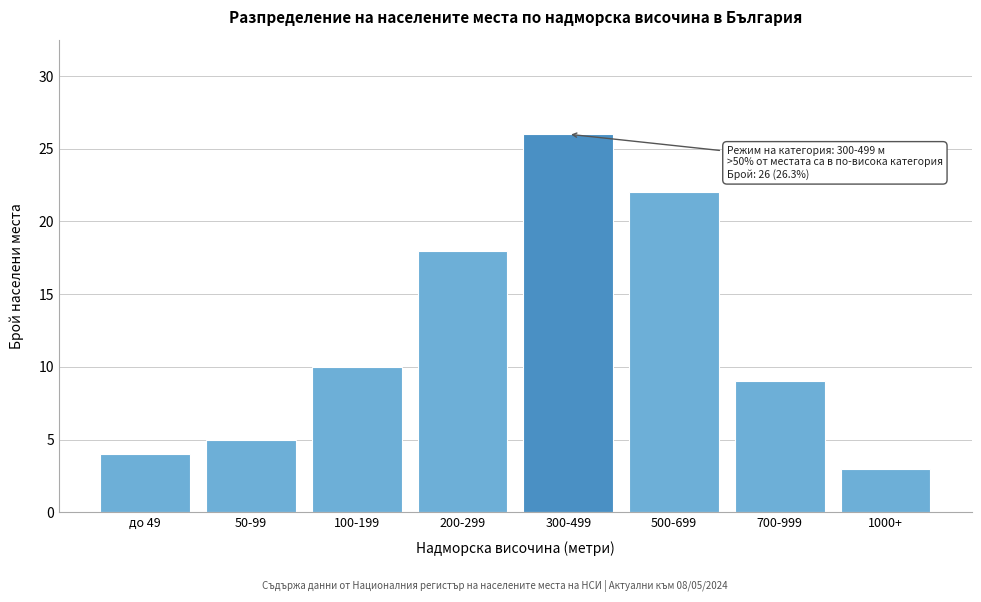

Reading left to right, what are all the values shown in this chart?

4	5	10	18	26	22	9	3